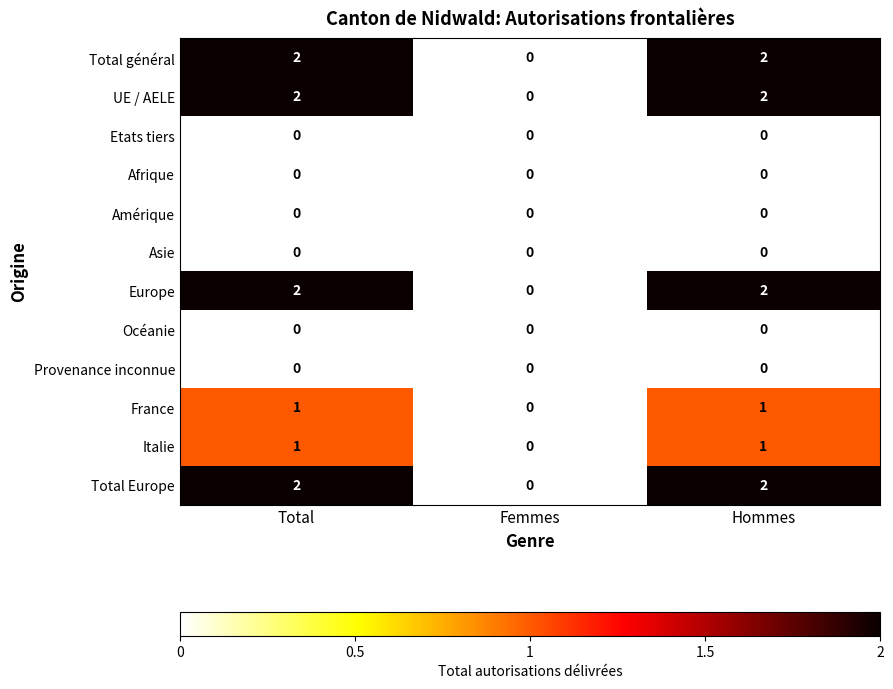

The Total Europe series shows 3 at Hommes. True or false?

False